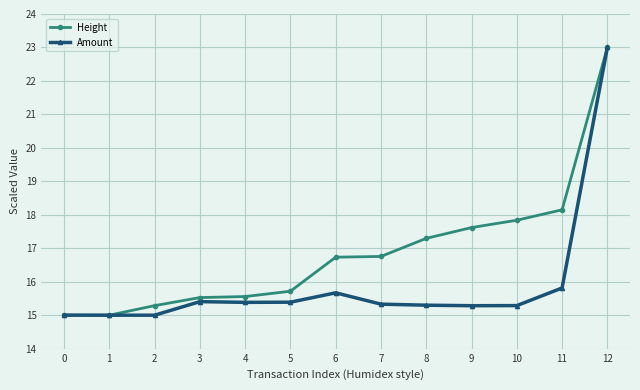

What is the difference between the highest and lowest values at 7?

1.4